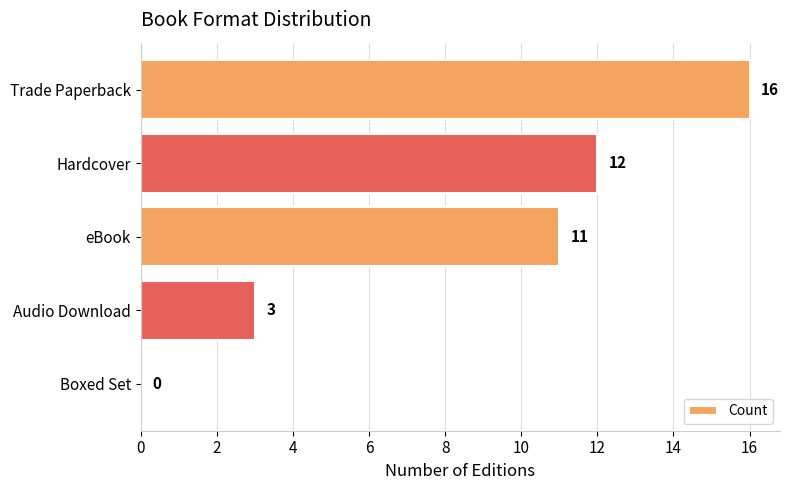

At which label is the value closest to 8?

eBook